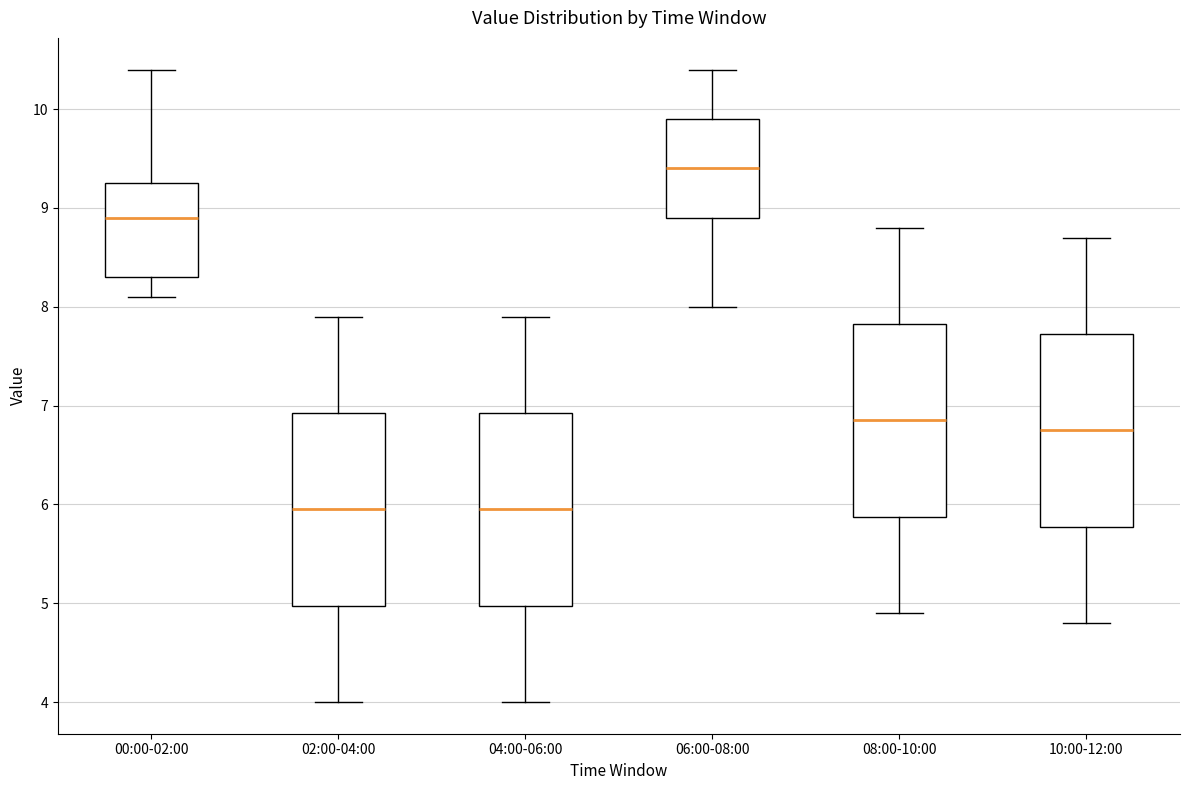

Reading left to right, transcribe this box plot: for each box, give where its median line is, the range the box spans, and where its two whiskers end, as read against the y-axis. The values are not printed on the chart, so give them approximately, as read against the axis.

00:00-02:00: median 8.9, box 8.3 to 9.3, whiskers 8.1 to 10.4
02:00-04:00: median 6.0, box 5.0 to 6.9, whiskers 4.0 to 7.9
04:00-06:00: median 6.0, box 5.0 to 6.9, whiskers 4.0 to 7.9
06:00-08:00: median 9.4, box 8.9 to 9.9, whiskers 8.0 to 10.4
08:00-10:00: median 6.9, box 5.9 to 7.8, whiskers 4.9 to 8.8
10:00-12:00: median 6.8, box 5.8 to 7.7, whiskers 4.8 to 8.7